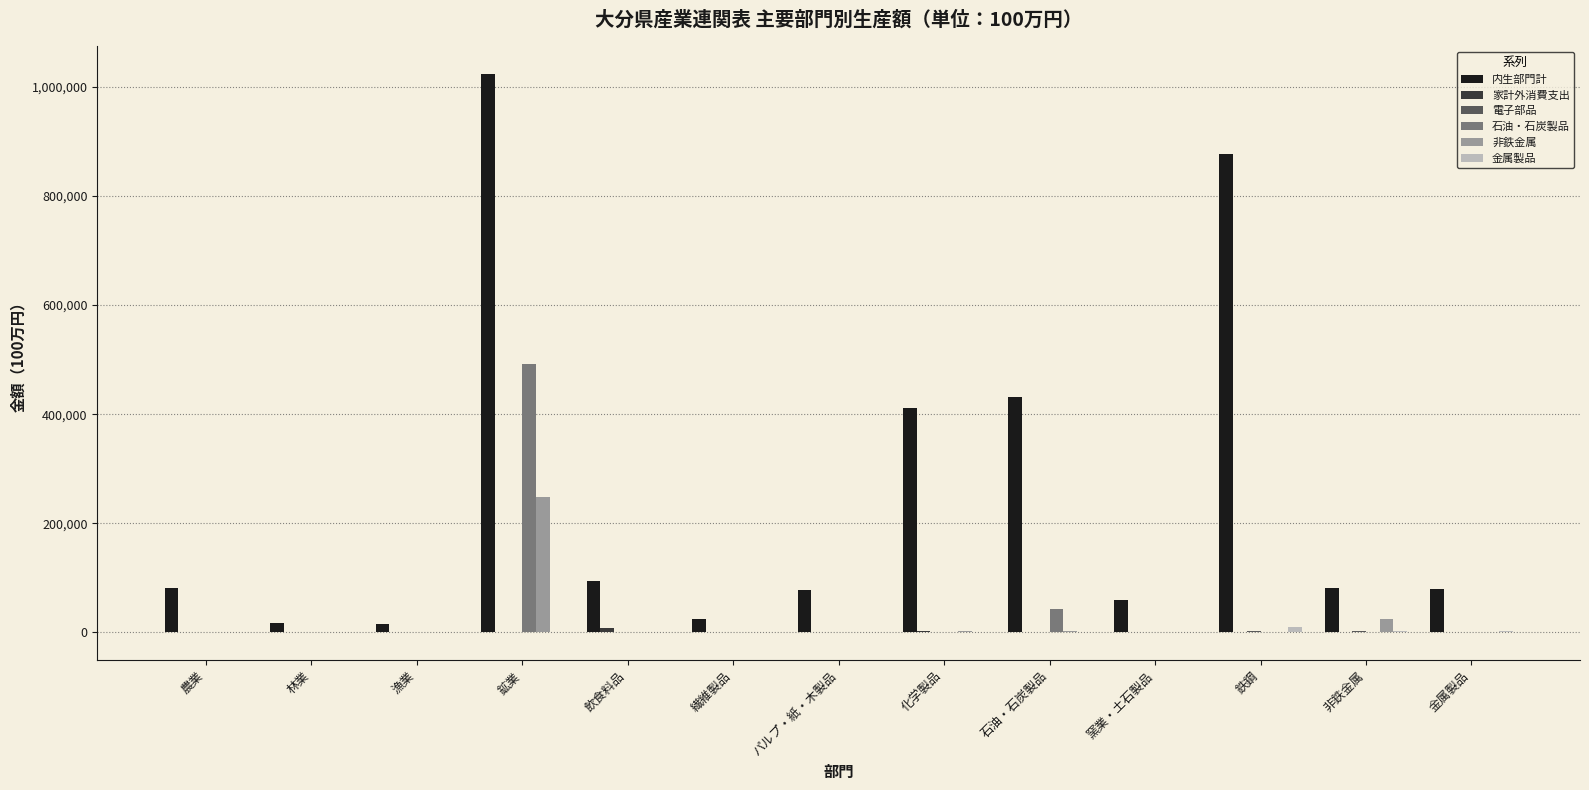

What is the sum of all 内生部門計 values?

3270869